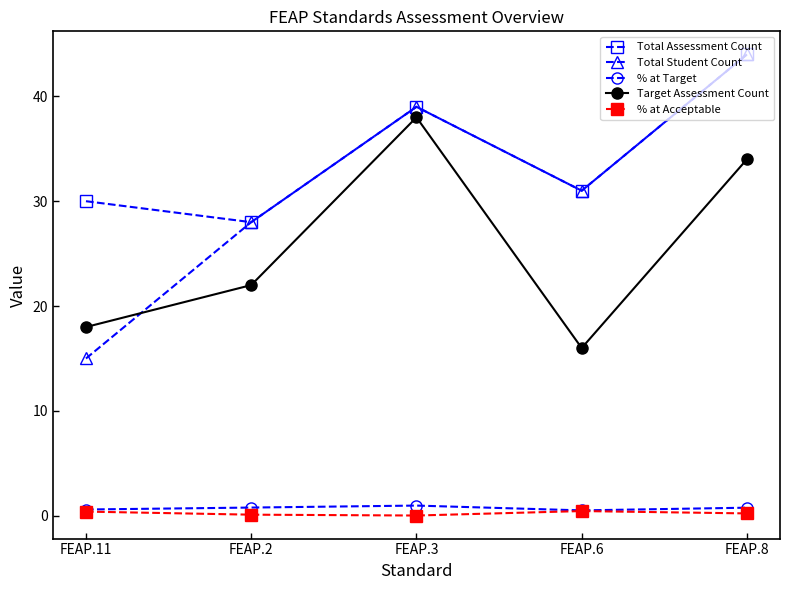

Where is the first local minimum for Total Student Count?

FEAP.6